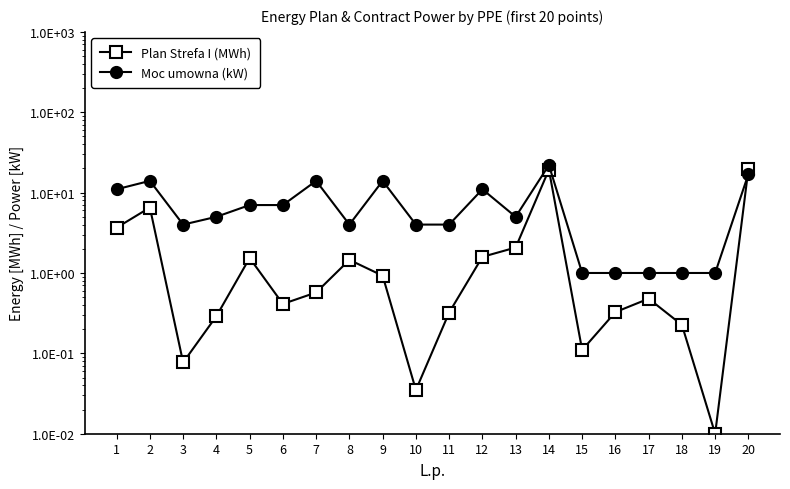

What is the greatest value displayed?

22.0